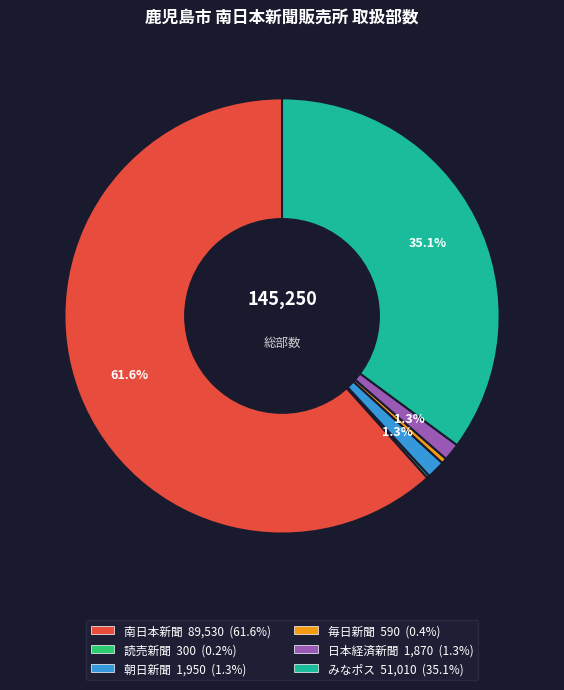

Is there a majority slice in this chart?

Yes